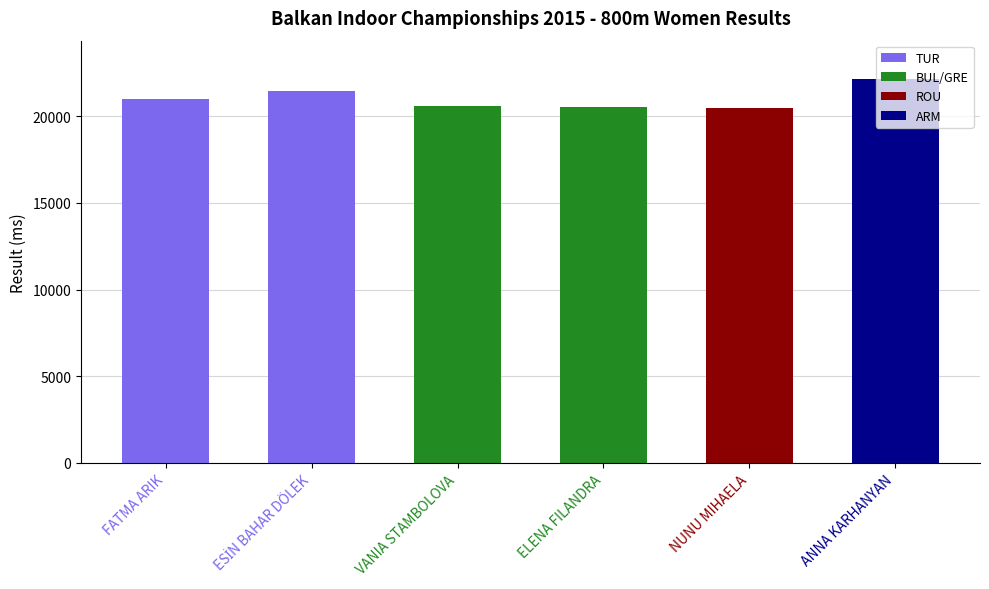

The value at NUNU MIHAELA is 34643. True or false?

False